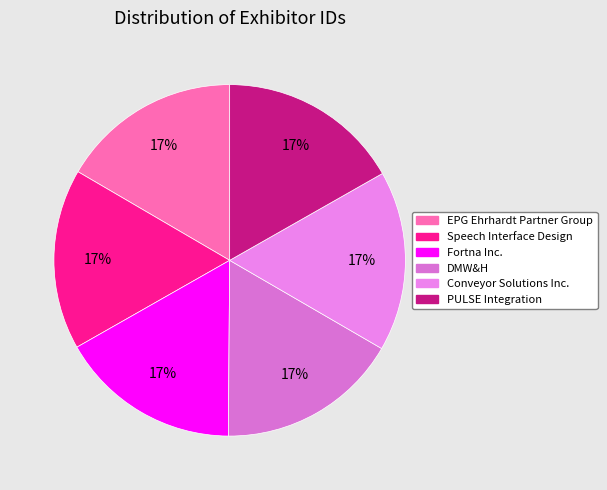

To the nearest percent, what is the average slice percentage?

17%